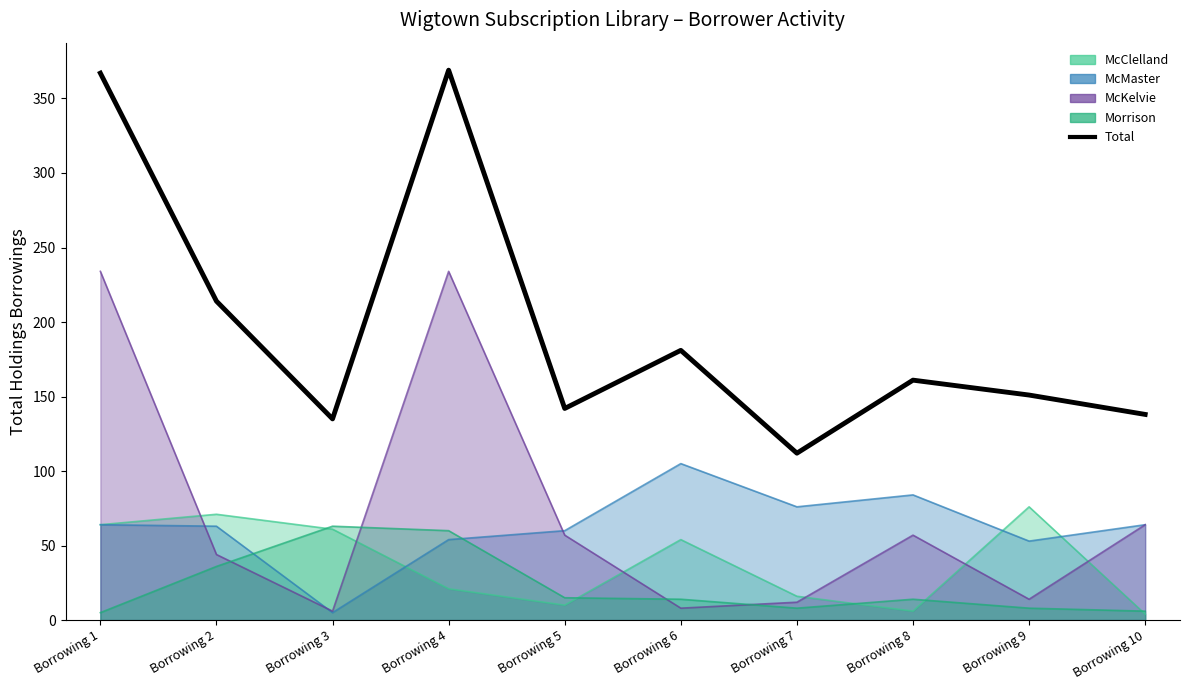

Reading left to right, extract all data points from this chart.

Borrowing 1=367	Borrowing 2=214	Borrowing 3=135	Borrowing 4=369	Borrowing 5=142	Borrowing 6=181	Borrowing 7=112	Borrowing 8=161	Borrowing 9=151	Borrowing 10=138